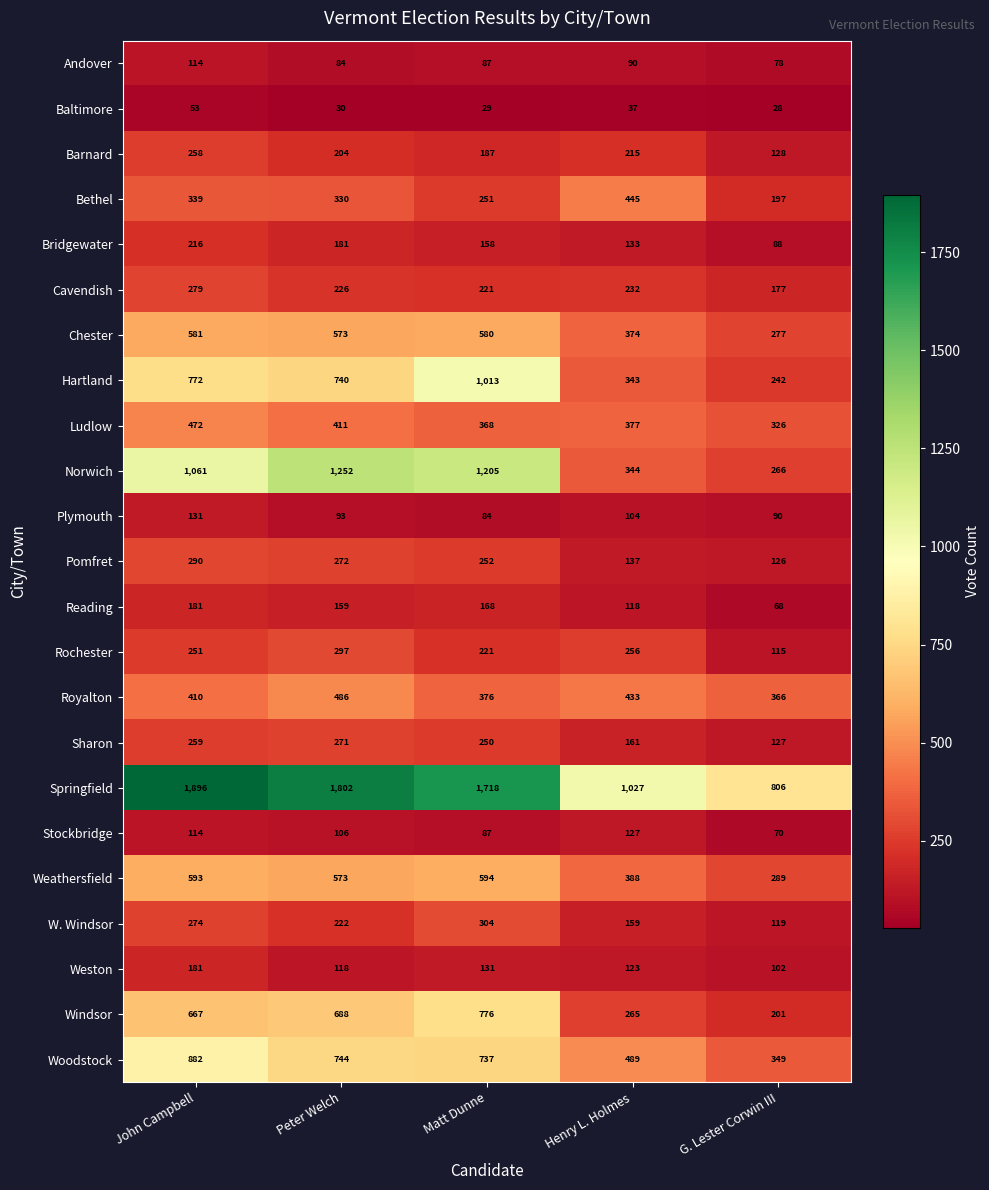

Which series has the largest total across all categories?

Springfield